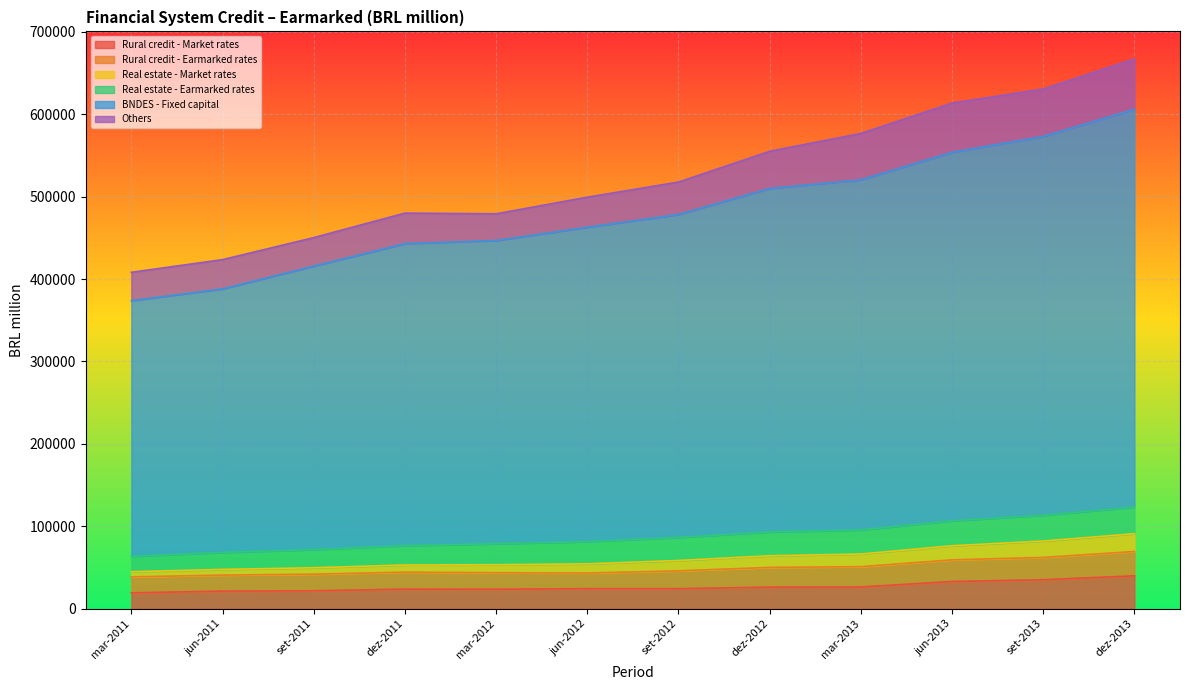

What is the difference between the maximum and second lowest values in the Rural credit - Market rates series?

18508